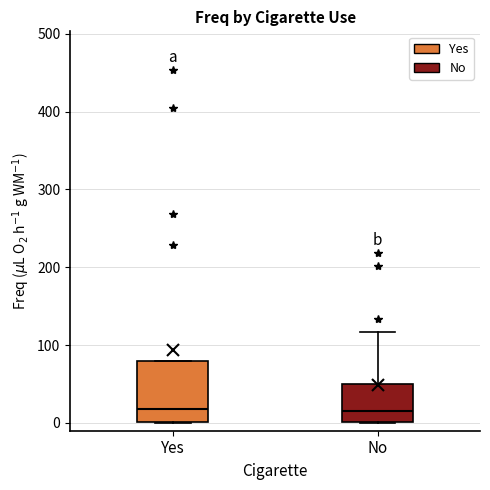

Which box is the tallest, from its lower edge to its upper edge?

Yes